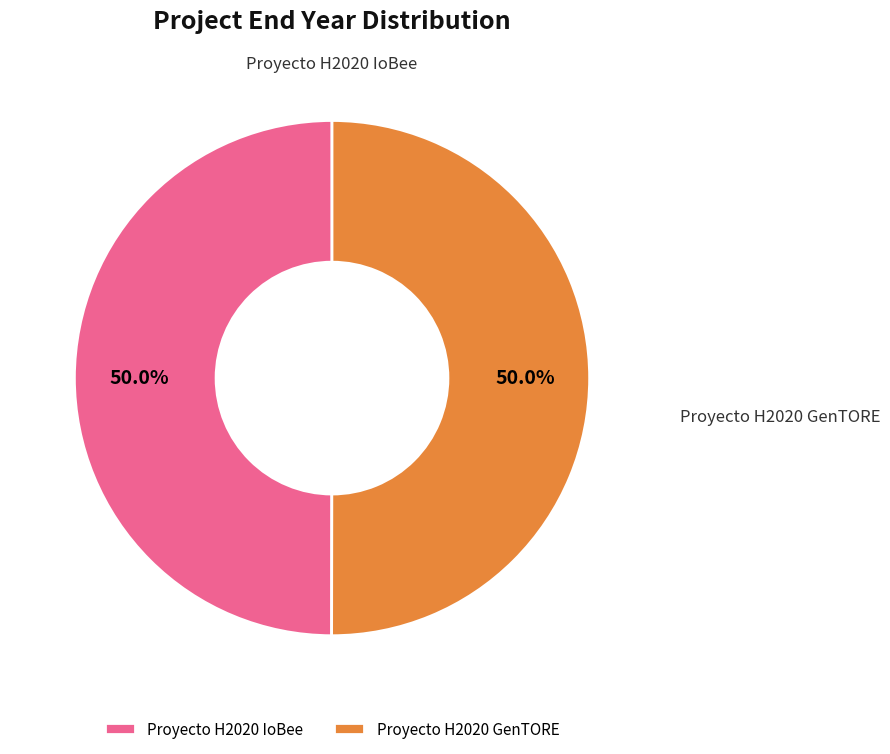

True or false: Proyecto H2020 IoBee accounts for 40% of the total.

False